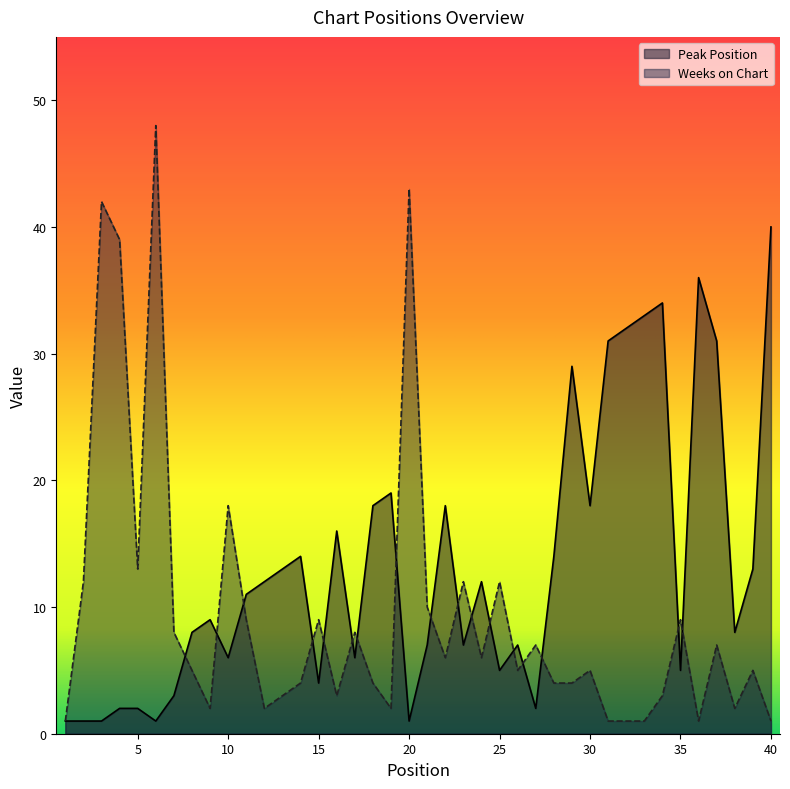

Which series has the widest spread of values?

Weeks on Chart